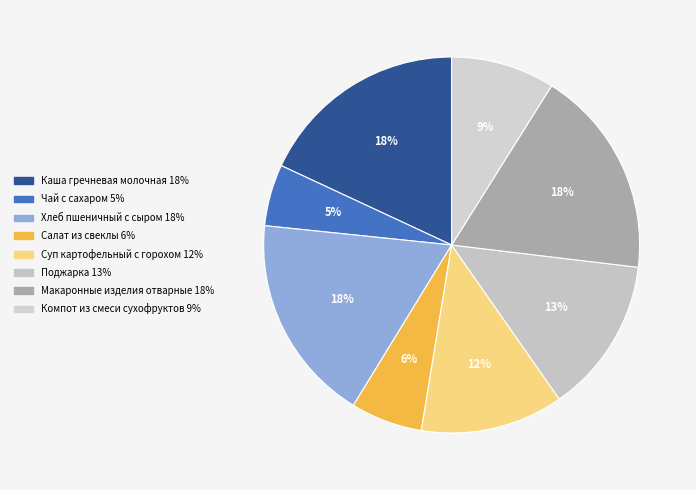

To the nearest percent, what percentage of the pie is Суп картофельный с горохом?

12%